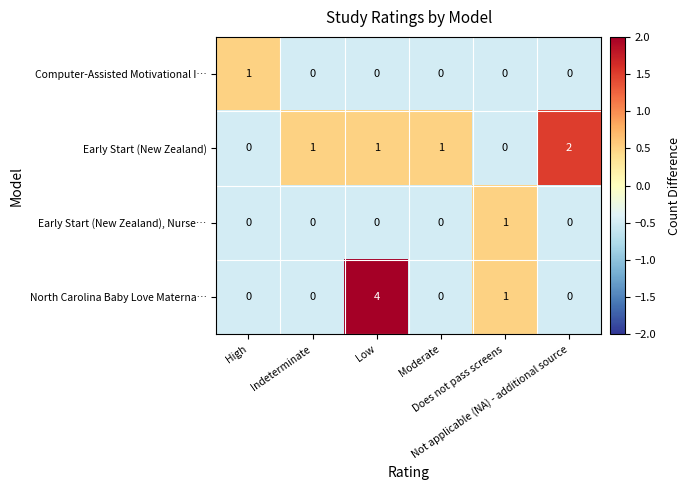

Which series has the widest spread of values?

North Carolina Baby Love Materna…